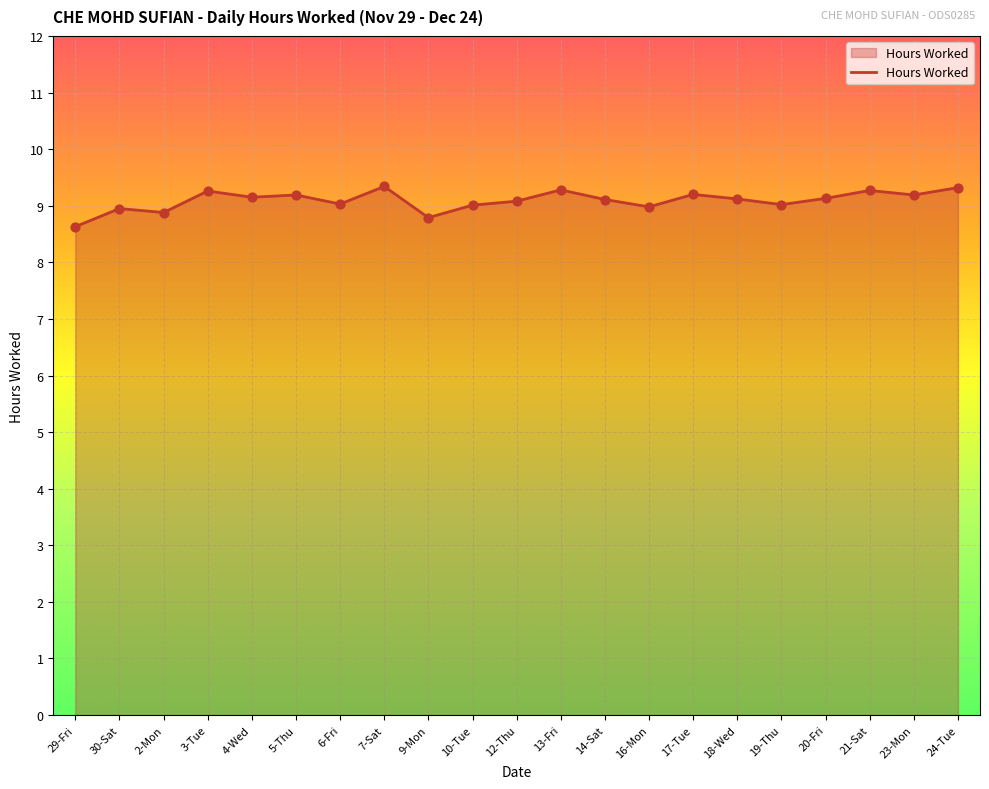

What is the change in value from 9-Mon to 19-Thu?

+0.2